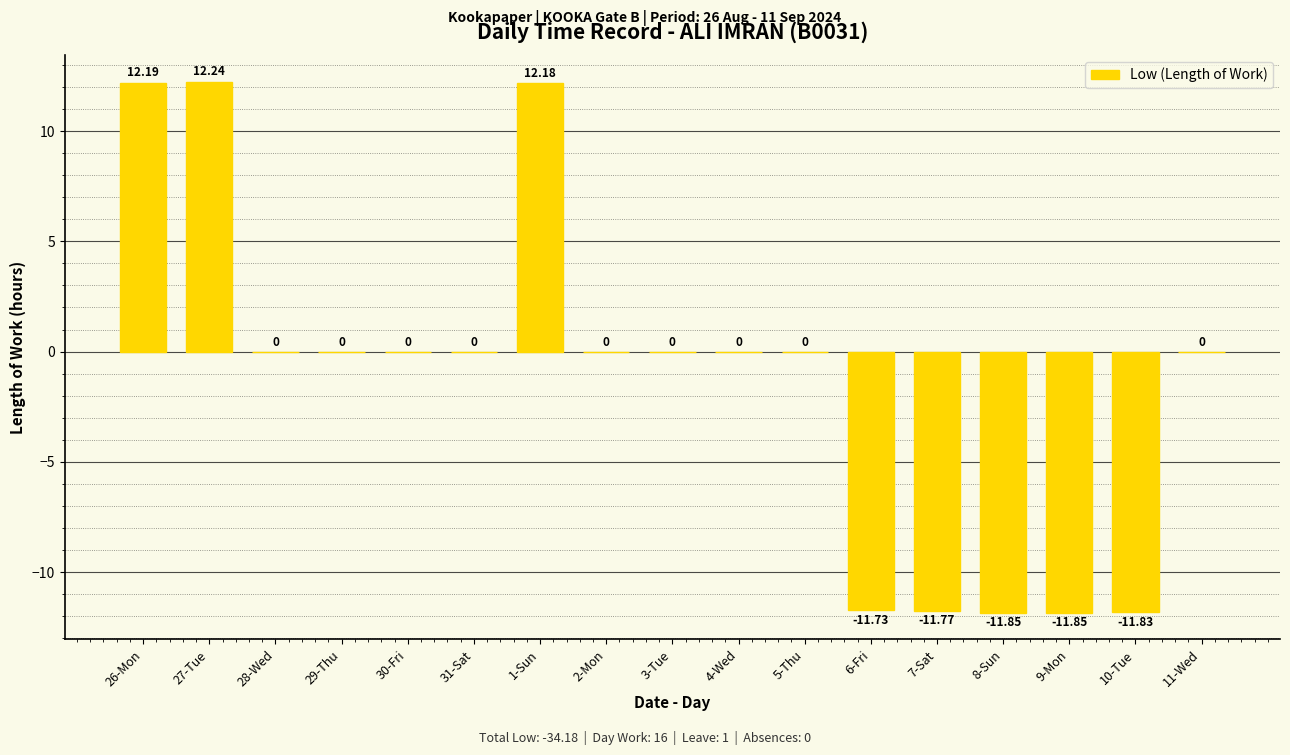

What value does the data have at 9-Mon?

-11.8